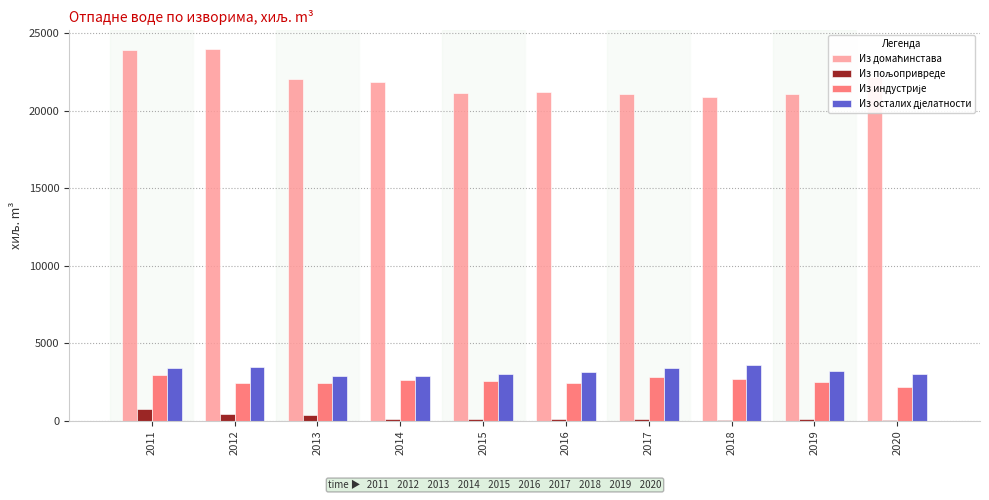

What is the greatest value displayed?

23985